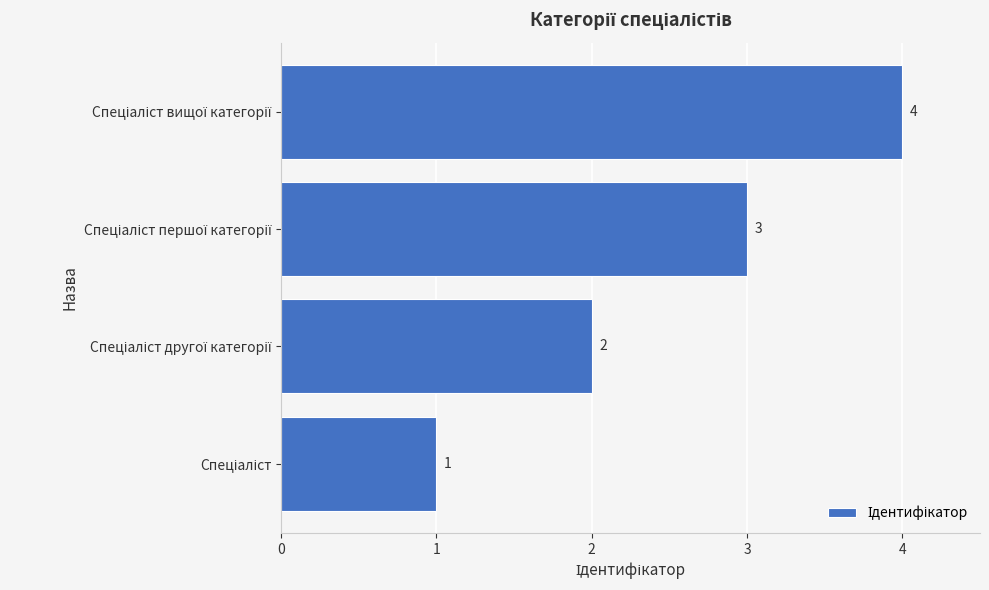

How many values are between 2 and 4?

3